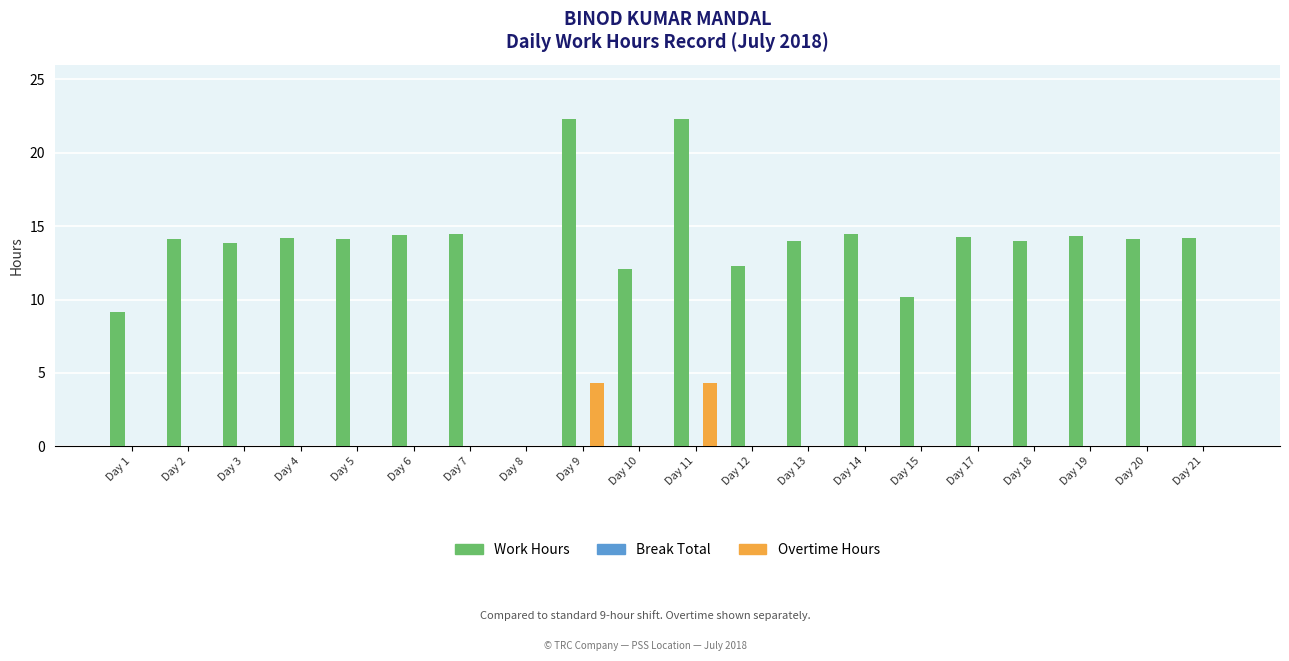

Is the value of Overtime Hours at Day 3 greater than the value of Work Hours at Day 1?

No